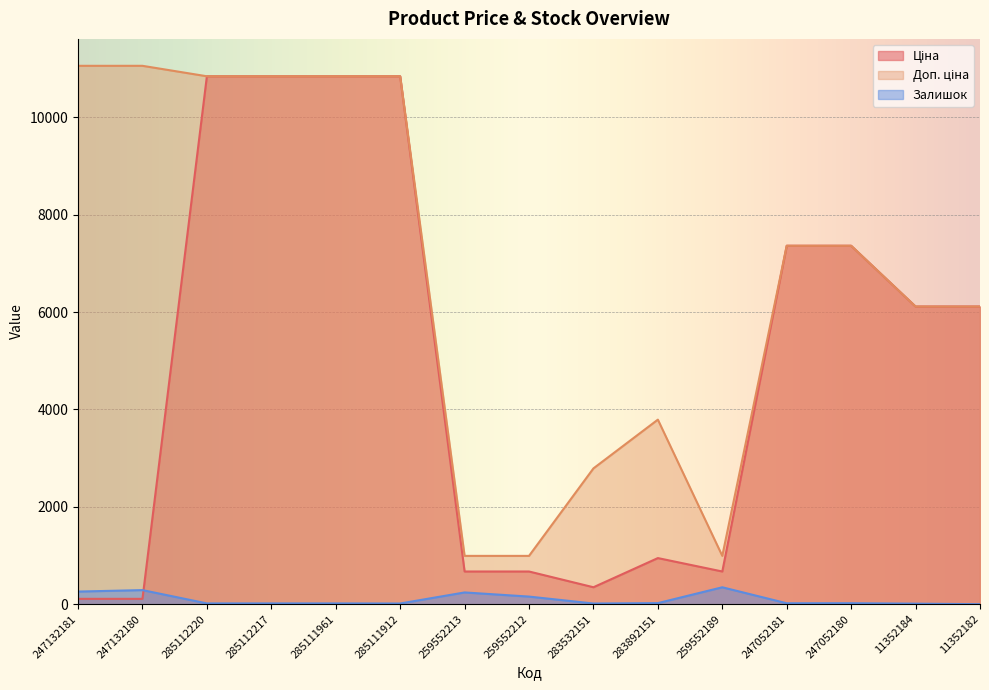

Which series has the widest spread of values?

Ціна